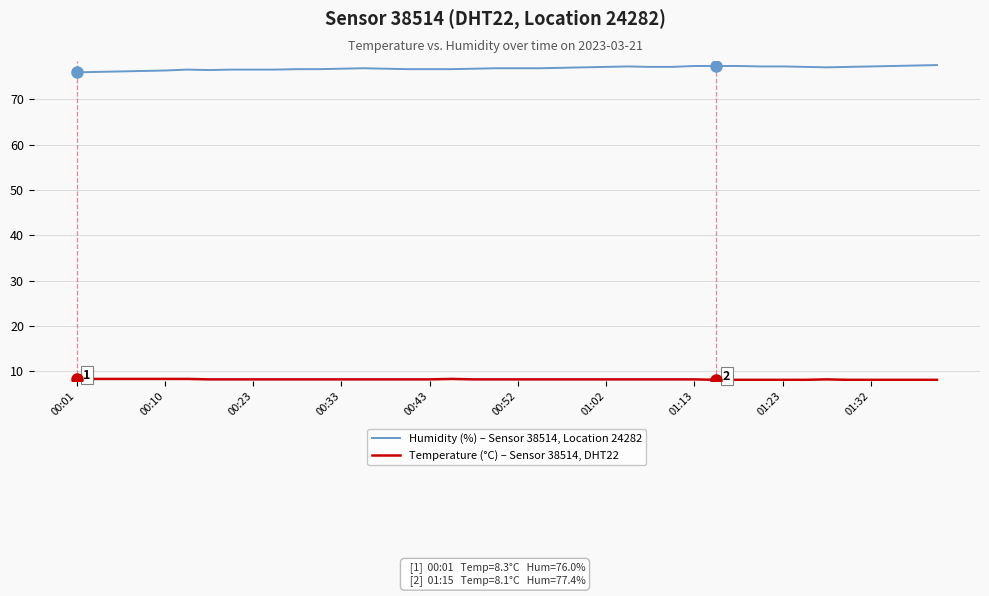

What is the greatest value displayed?

77.6